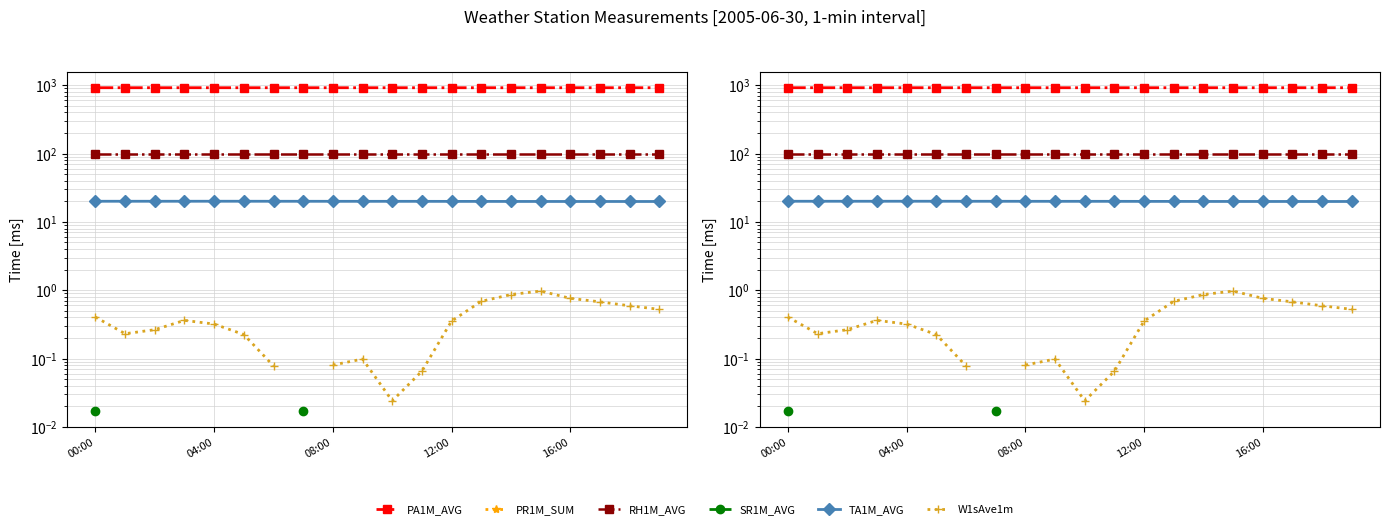

True or false: TA1M_AVG and PR1M_SUM intersect in this chart.

False